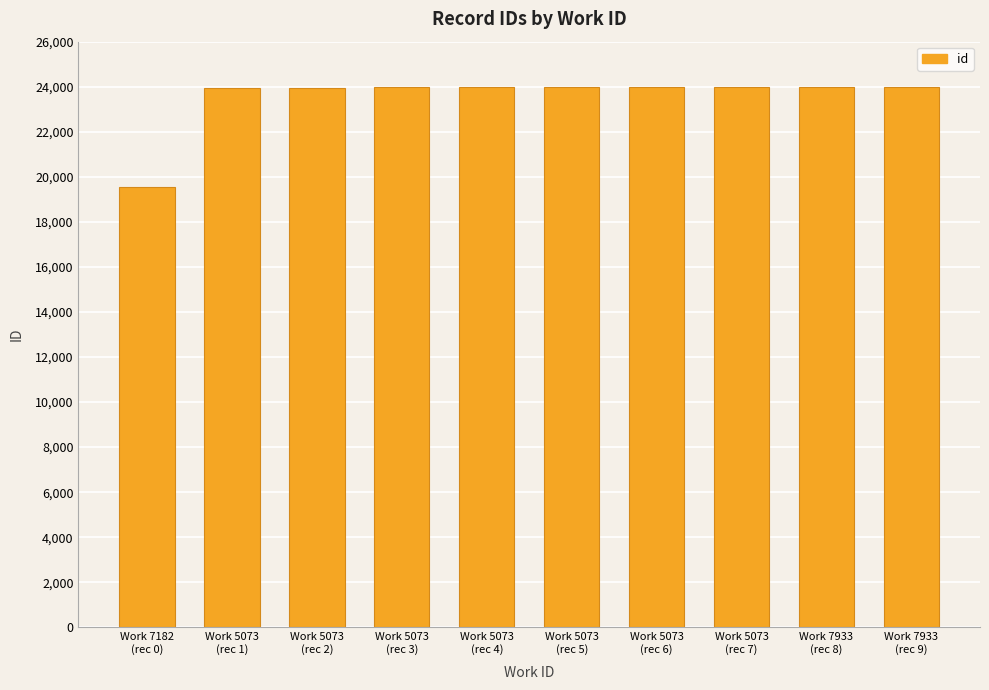

Is it true that the value at Work 5073
(rec 4) is 34609?

False